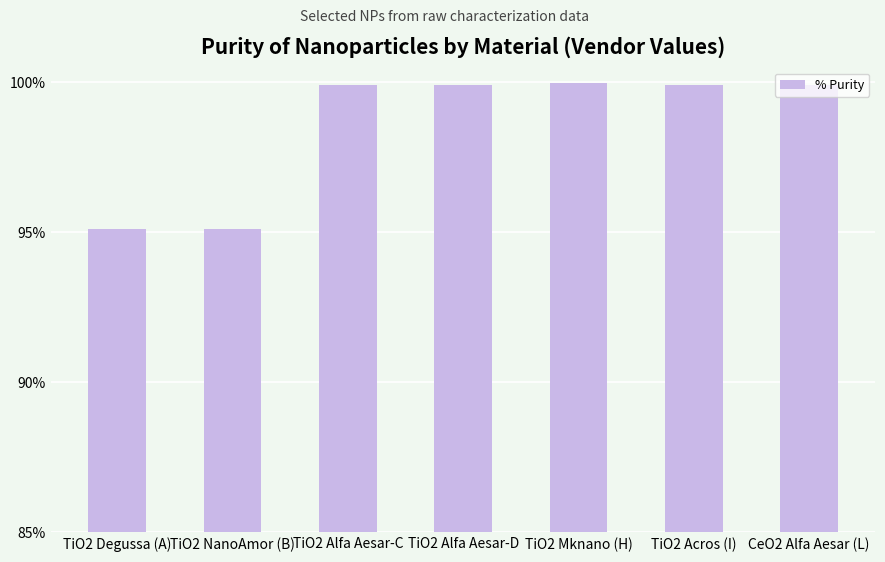

How many bars are there in total?

7